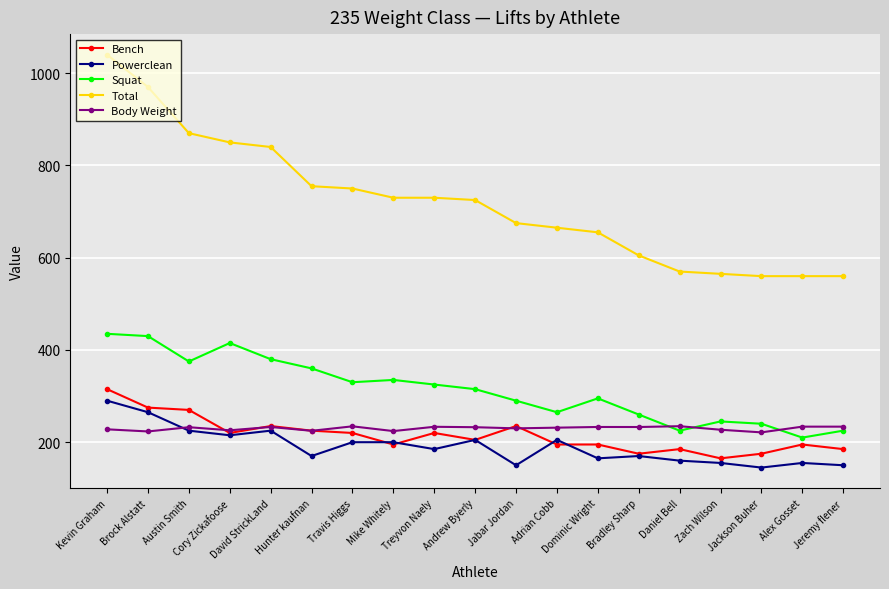

Which series has the largest total across all categories?

Total